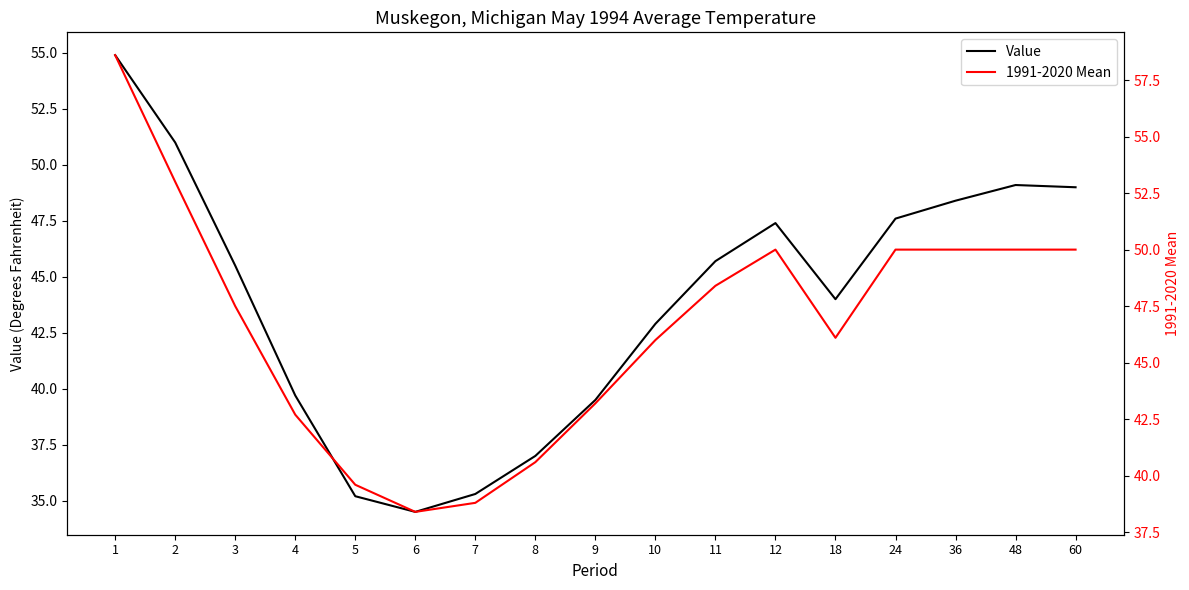

True or false: Value and 1991-2020 Mean intersect in this chart.

False